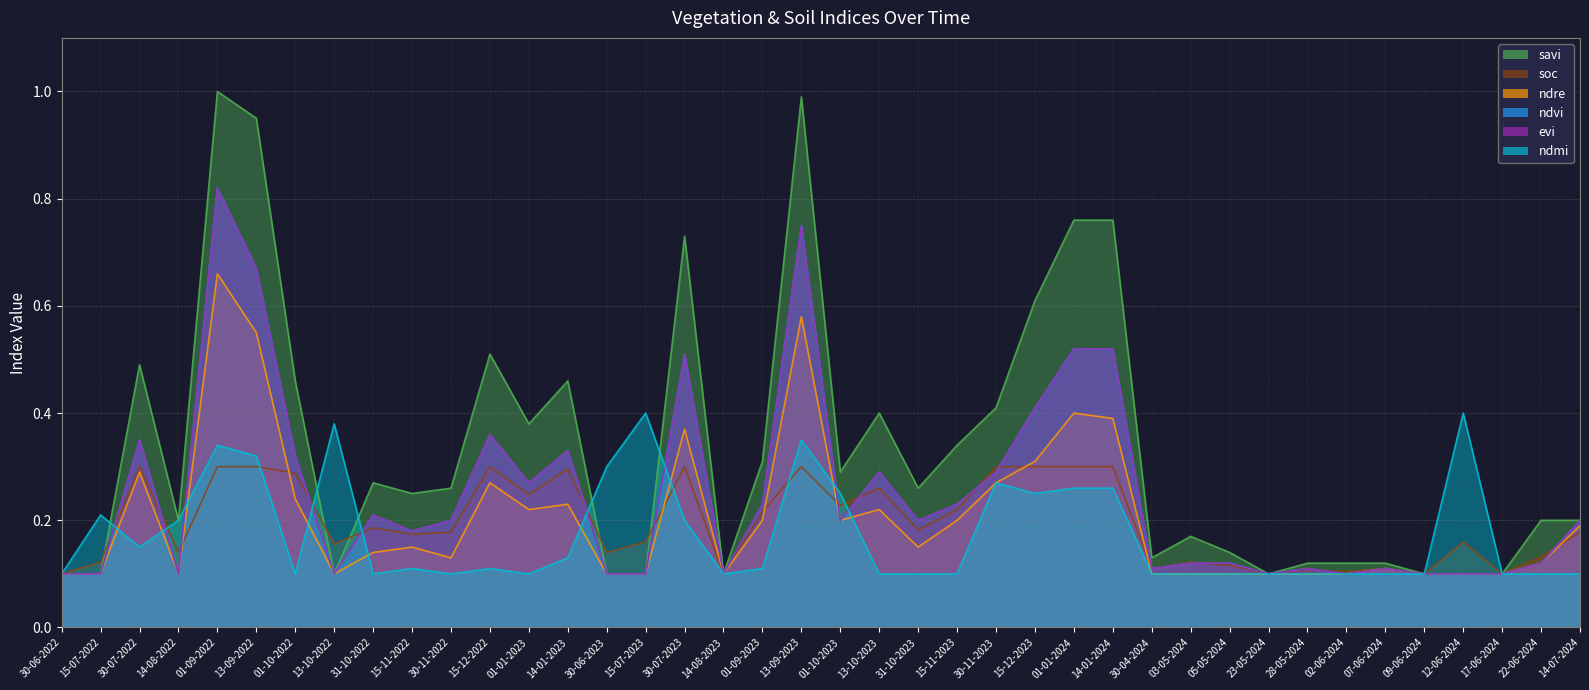

At how many categories does at least one series exceed 0?

40